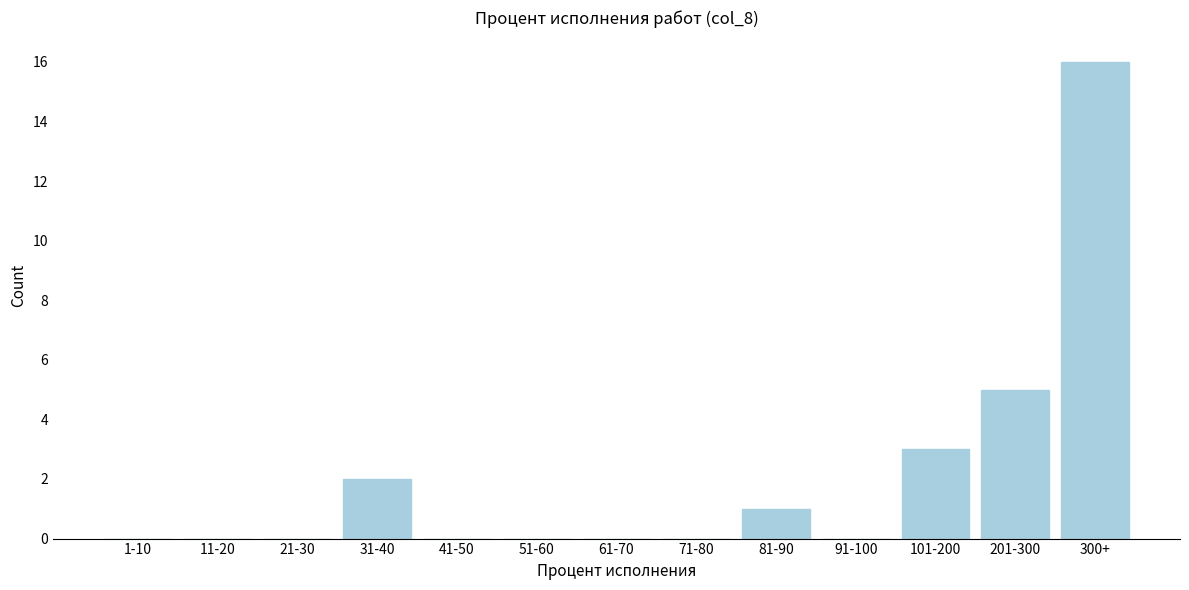

Reading right to left, extract all data points from this chart.

300+=16	201-300=5	101-200=3	91-100=0	81-90=1	71-80=0	61-70=0	51-60=0	41-50=0	31-40=2	21-30=0	11-20=0	1-10=0